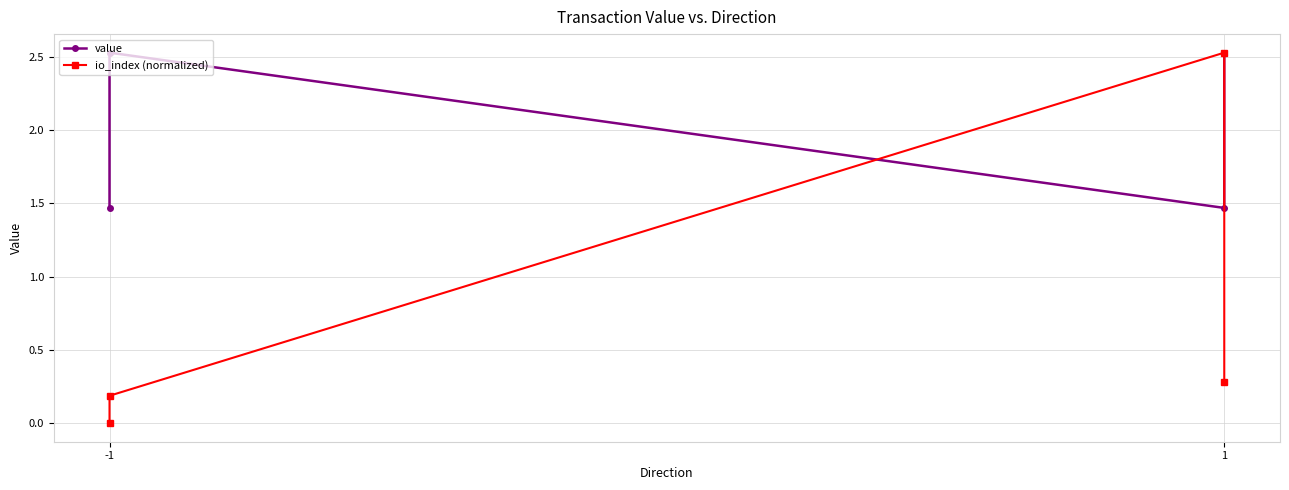

True or false: io_index (normalized) has more than 2 points higher than both neighbors.

False